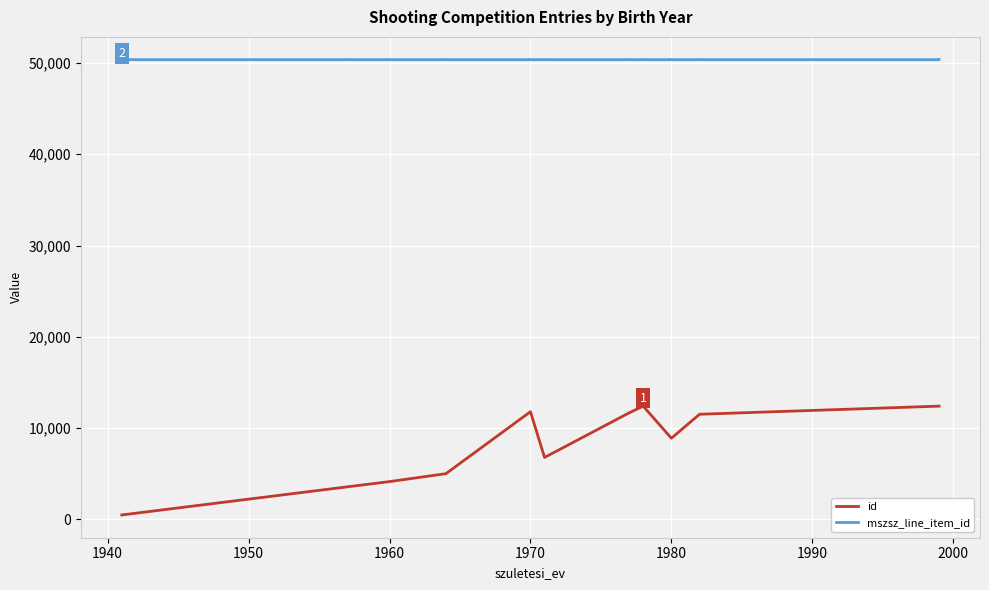

What is the sum of all id values?

177346